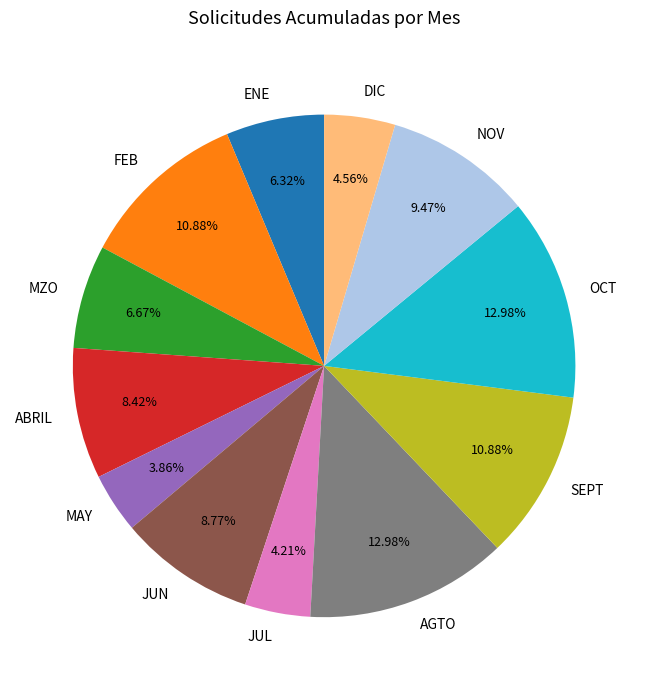

What percentage do JUN and NOV together represent?

18.2%